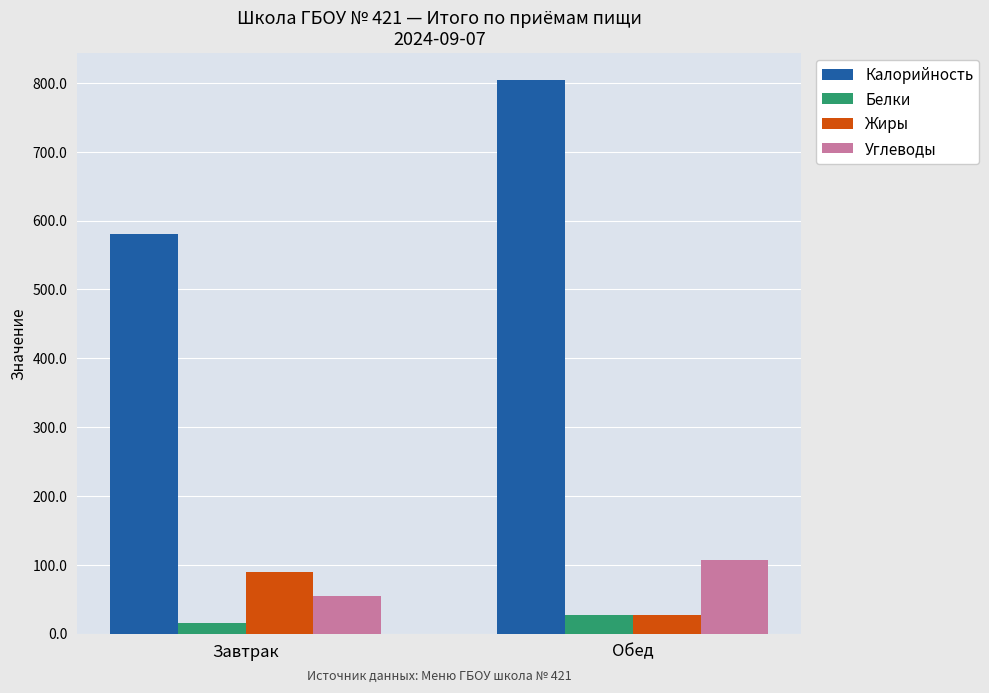

What is the difference between the Углеводы values at Обед and Завтрак?

52.1